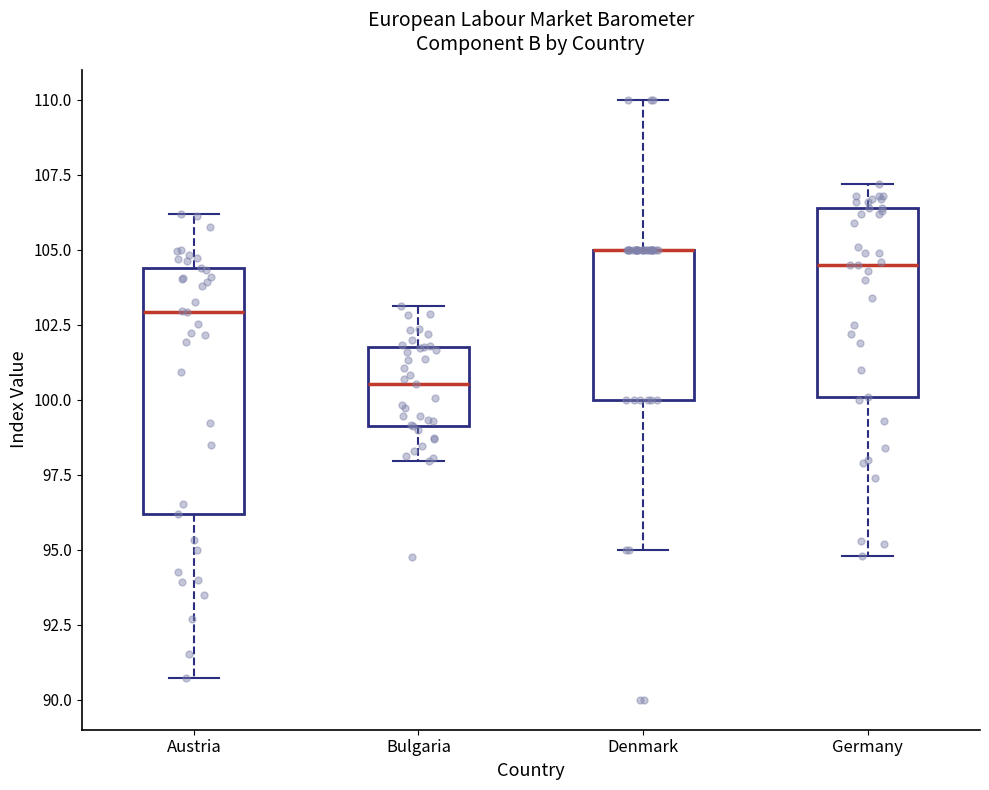

Reading left to right, read every box against the y-axis: the position of its median line, the range the box covers, and the ends of its whiskers. The values are not printed on the chart, so give them approximately, as read against the axis.

Austria: median 103.0, box 96.0 to 104.5, whiskers 90.5 to 106.0
Bulgaria: median 100.5, box 99.0 to 102.0, whiskers 98.0 to 103.0
Denmark: median 105.0 (drawn on the box's upper edge), box 100.0 to 105.0, whiskers 95.0 to 110.0
Germany: median 104.5, box 100.0 to 106.5, whiskers 95.0 to 107.0